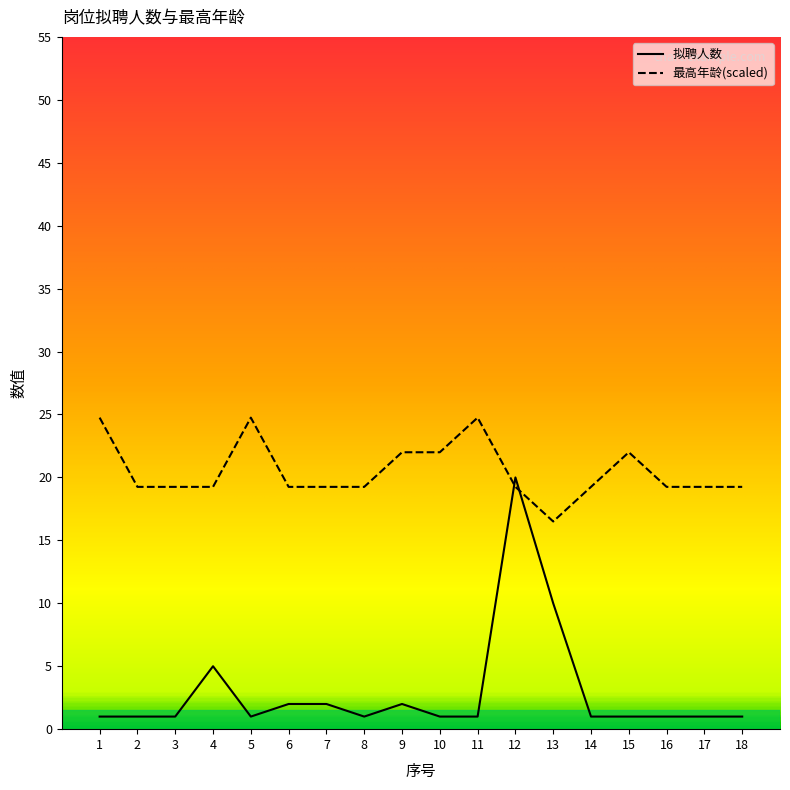

Rank the series at 3 from highest to lowest value.

最高年龄(scaled), 拟聘人数